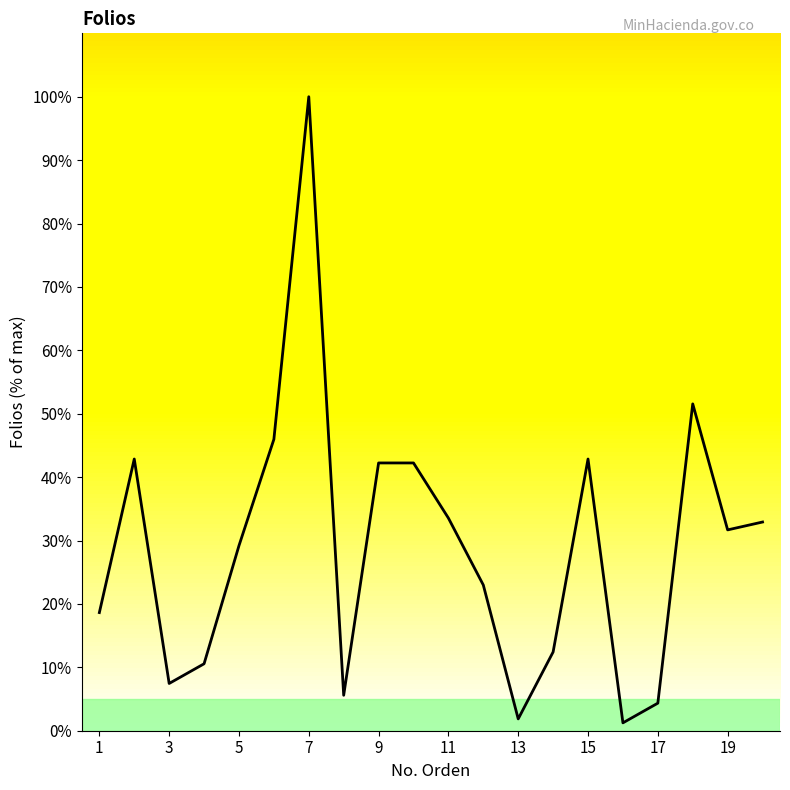

Count the number of data series in this chart.

1